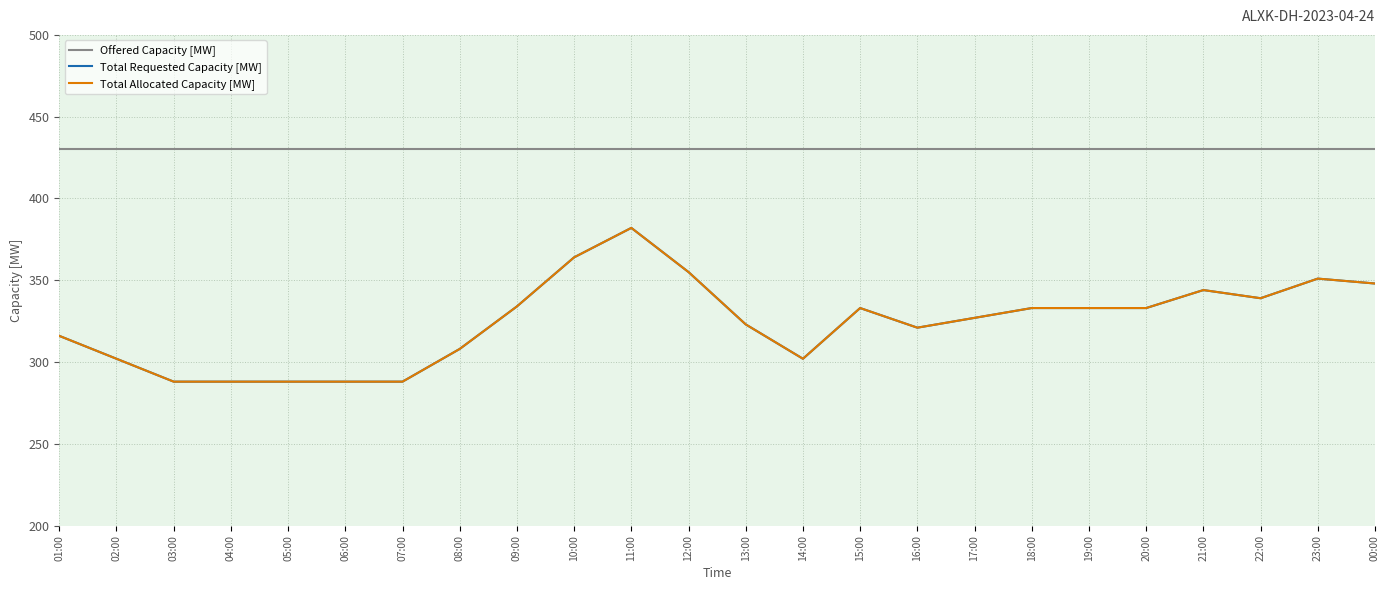

Is the value of Total Requested Capacity [MW] at 07:00 greater than the value of Total Allocated Capacity [MW] at 01:00?

No